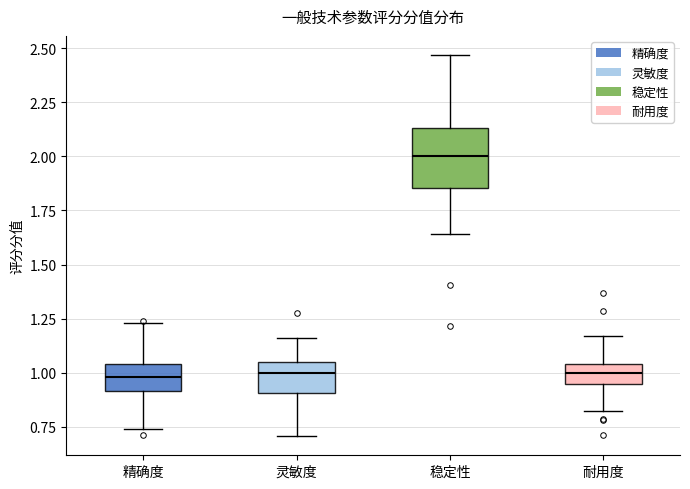

Reading left to right, read every box against the y-axis: the position of its median line, the range the box covers, and the ends of its whiskers. The values are not printed on the chart, so give them approximately, as read against the axis.

精确度: median 1.00, box 0.90 to 1.05, whiskers 0.75 to 1.25
灵敏度: median 1.00, box 0.90 to 1.05, whiskers 0.70 to 1.15
稳定性: median 2.00, box 1.85 to 2.15, whiskers 1.65 to 2.45
耐用度: median 1.00, box 0.95 to 1.05, whiskers 0.80 to 1.15